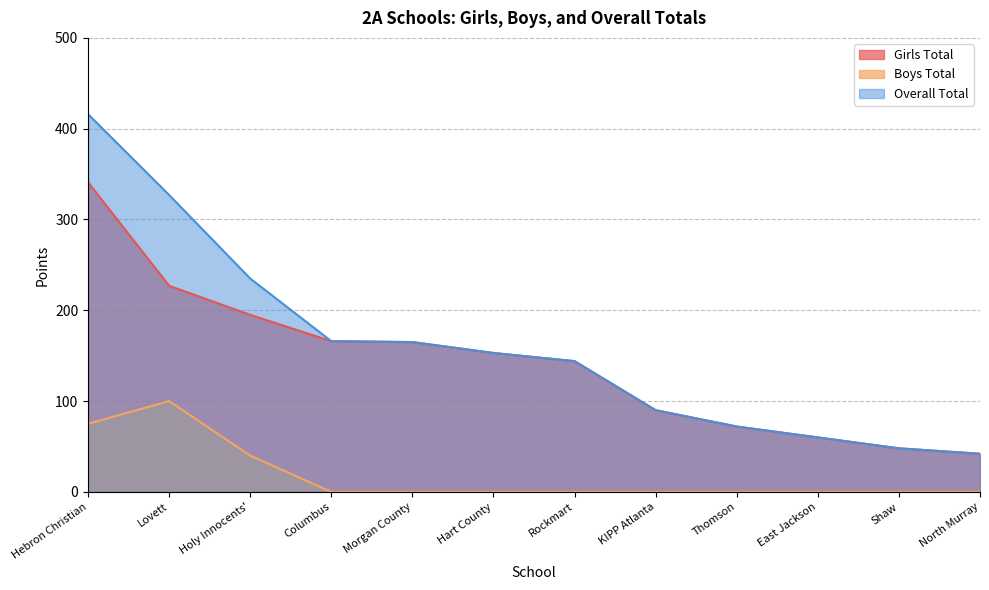

What is the label of the 10th point from the right?

Holy Innocents'